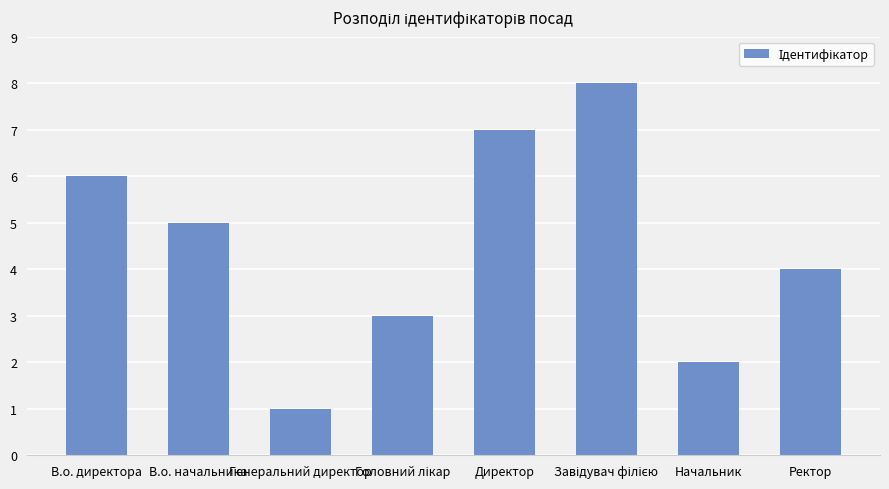

Which label corresponds to the smallest value in the chart?

Генеральний директор